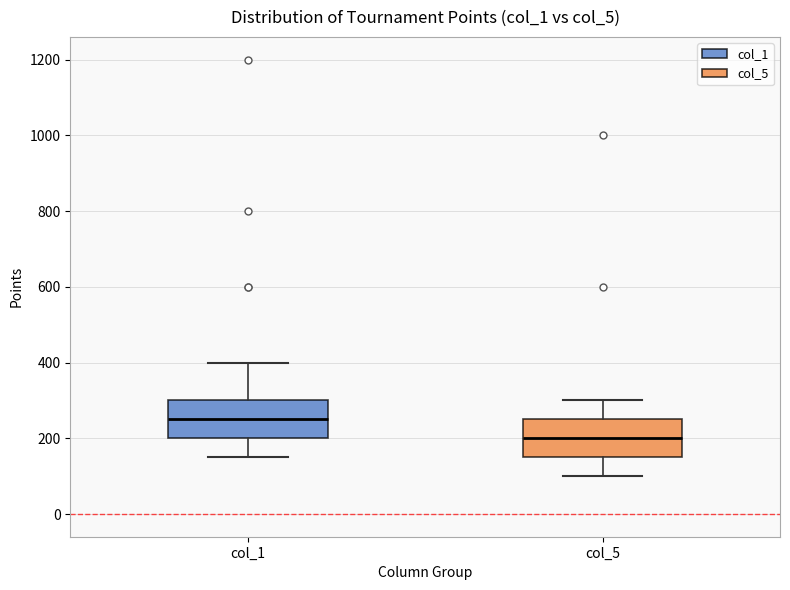

Where is the lower edge of the box for col_5 on the y-axis? The values are not printed on the chart, so give them approximately, as read against the axis.

160